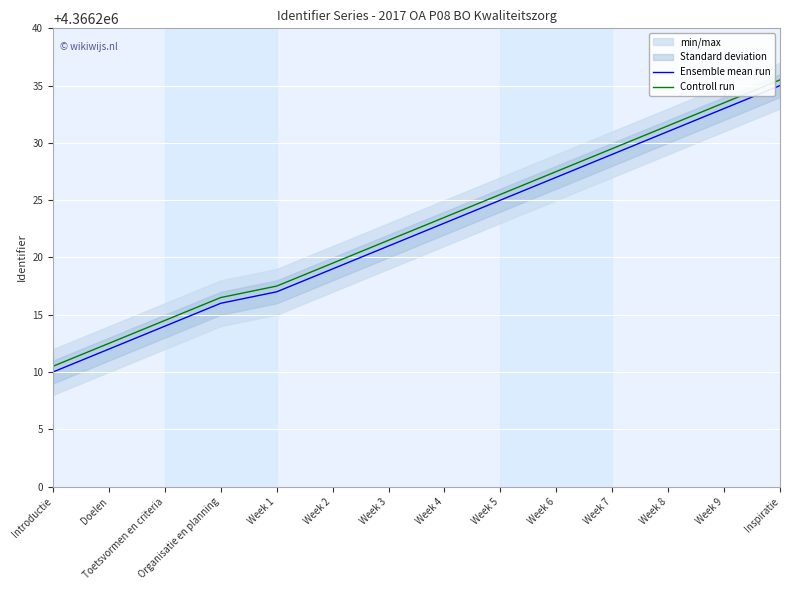

What is the difference between the maximum and minimum values in the Controll run series?

25.0